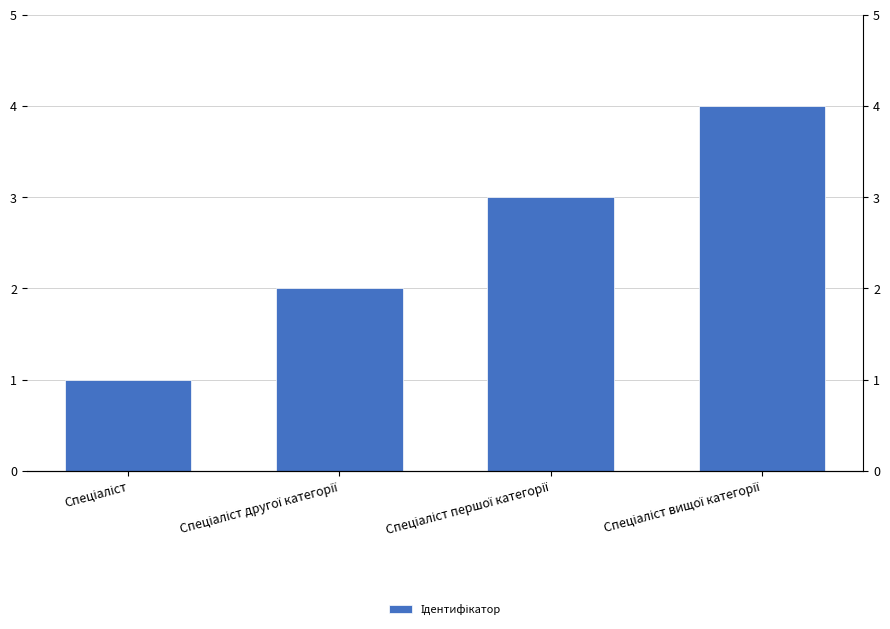

What is the difference between the second highest and minimum values?

2